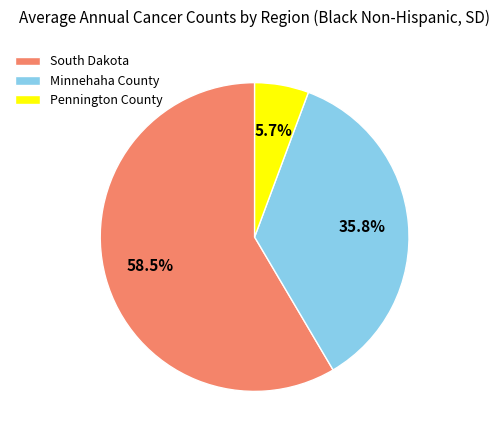

How many slices are in this pie chart?

3